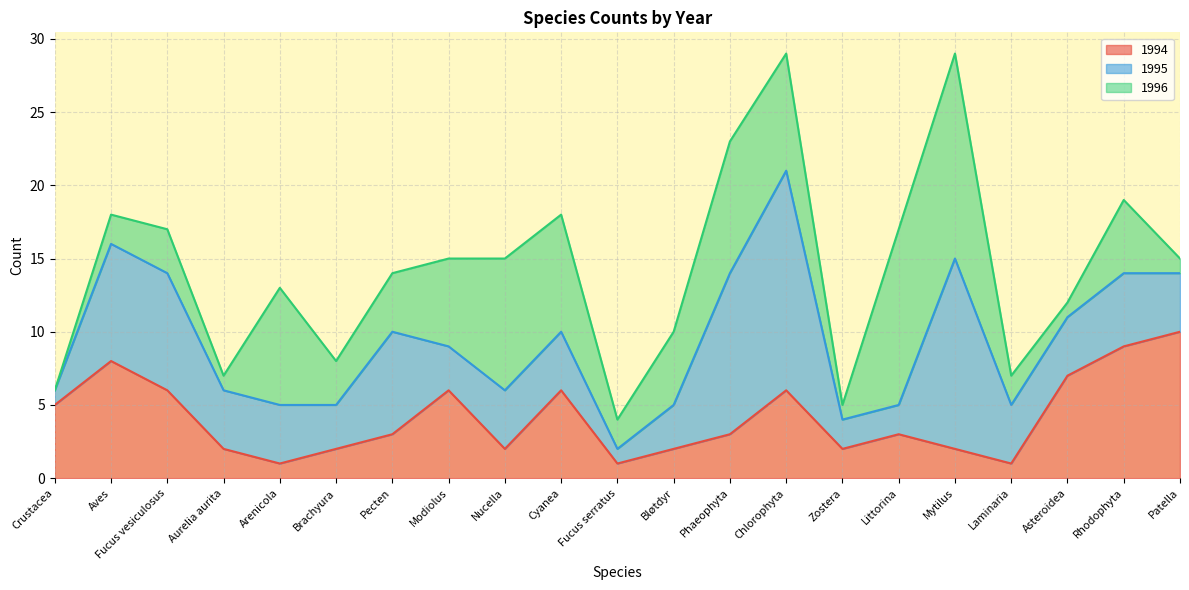

Is the value of 1996 at Aurelia aurita greater than the value of 1994 at Littorina?

No